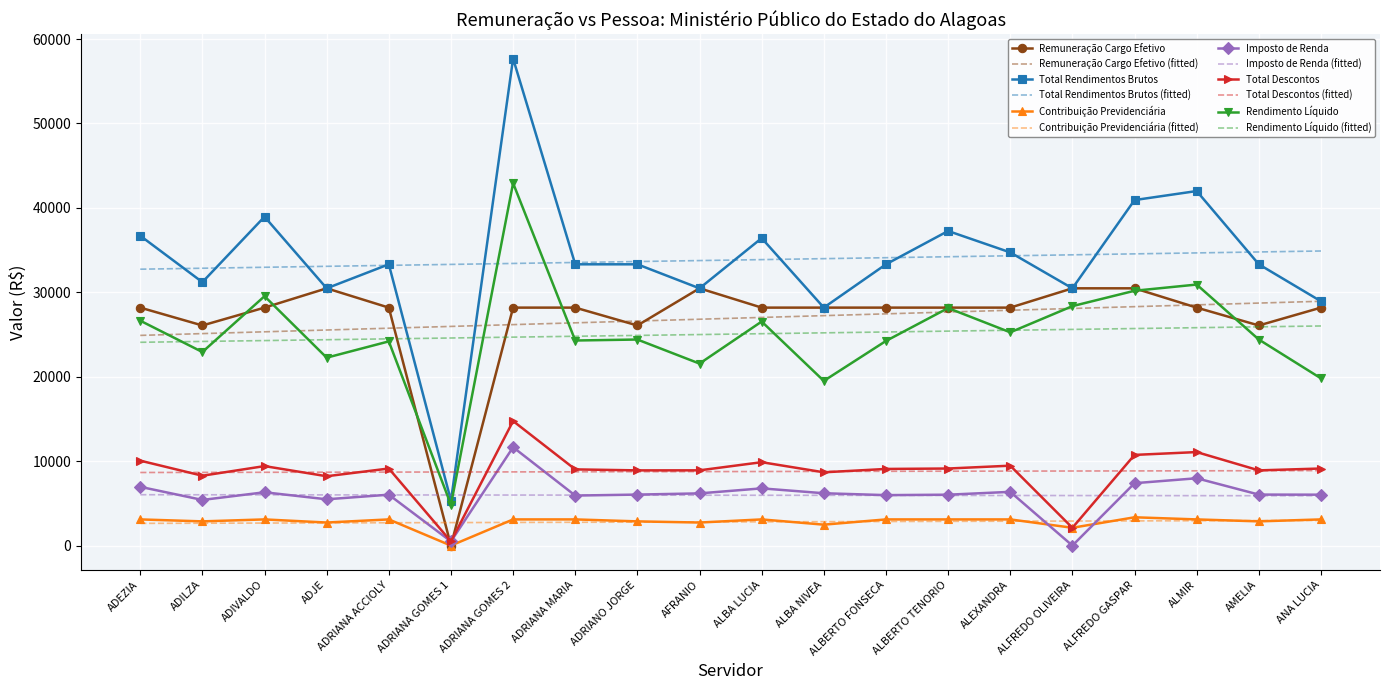

What is the spread (max minus min) of values at ADEZIA?

34065.7